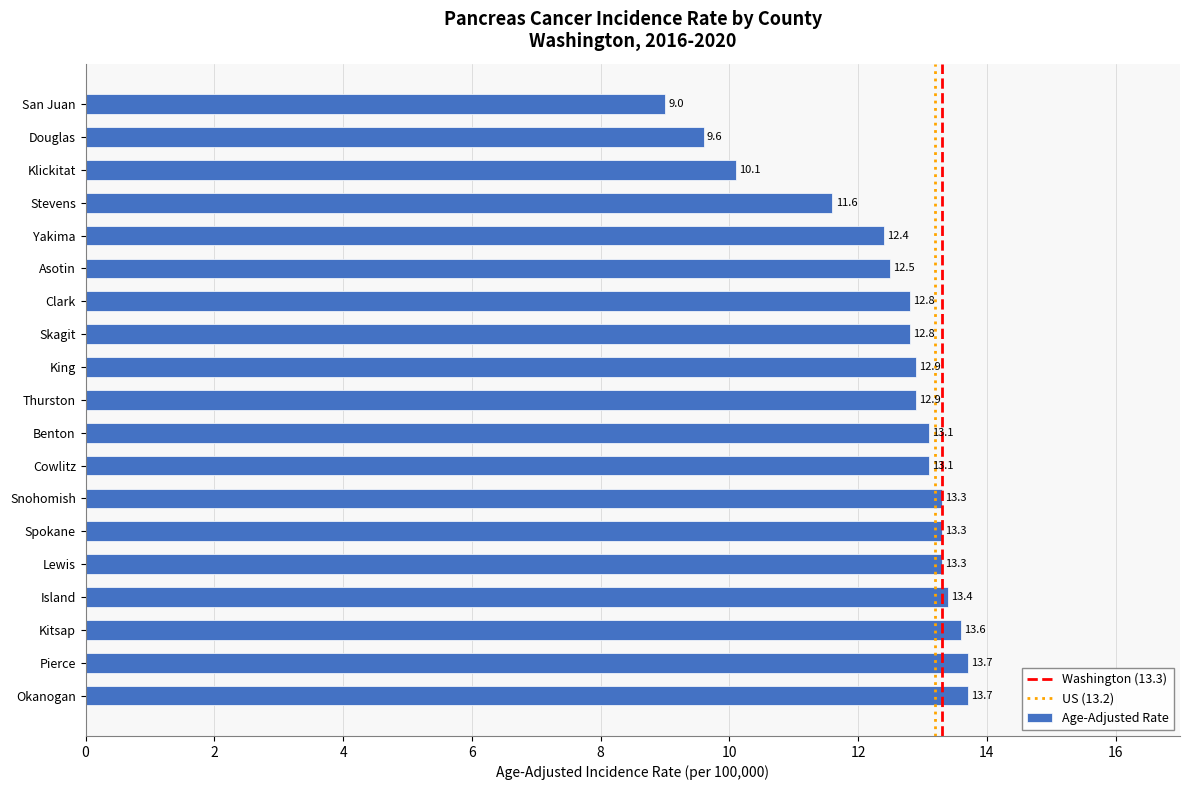

At which label is the value closest to 11?

Stevens